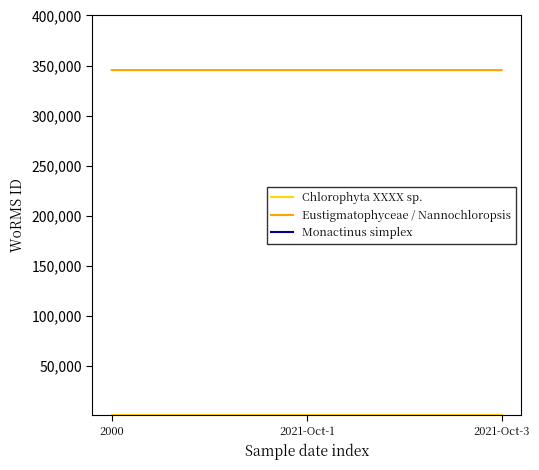

What is the label of the 1st point from the right?

2021-Oct-3